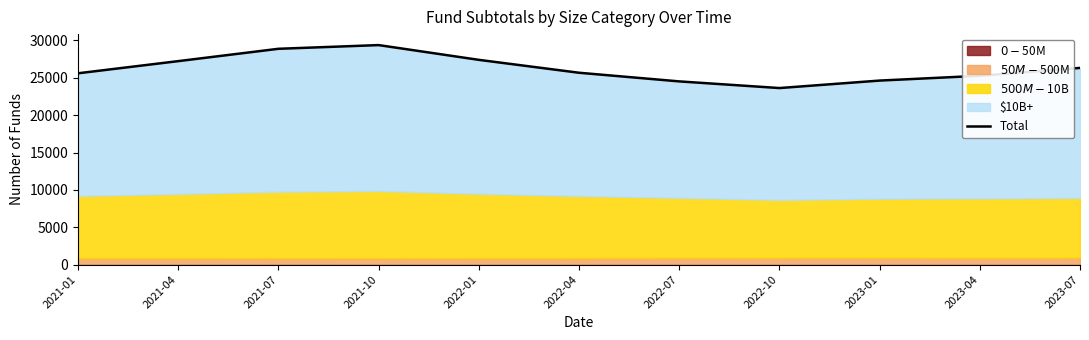

At which category does the data reach its first local peak?

2021-10